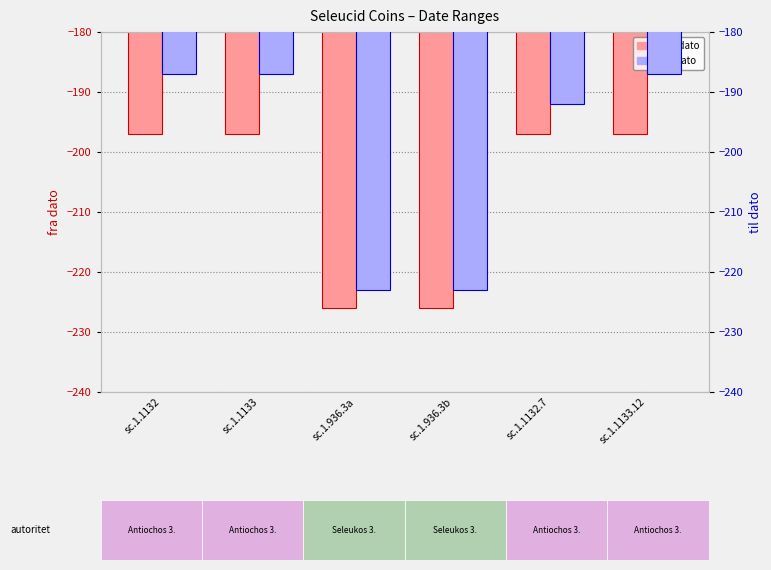

Does the chart contain any negative values?

Yes